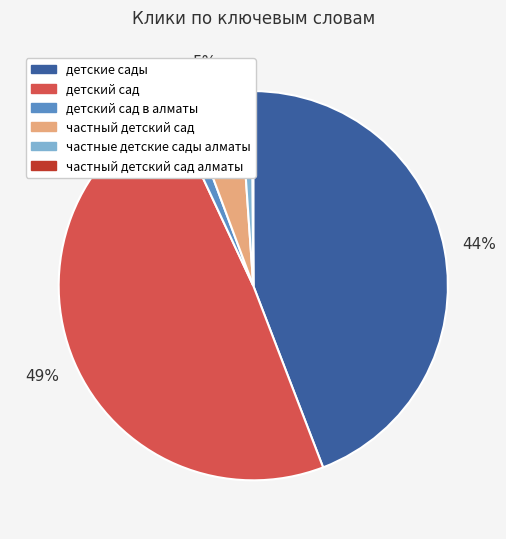

To the nearest percent, what percentage of the pie is детские сады?

44%